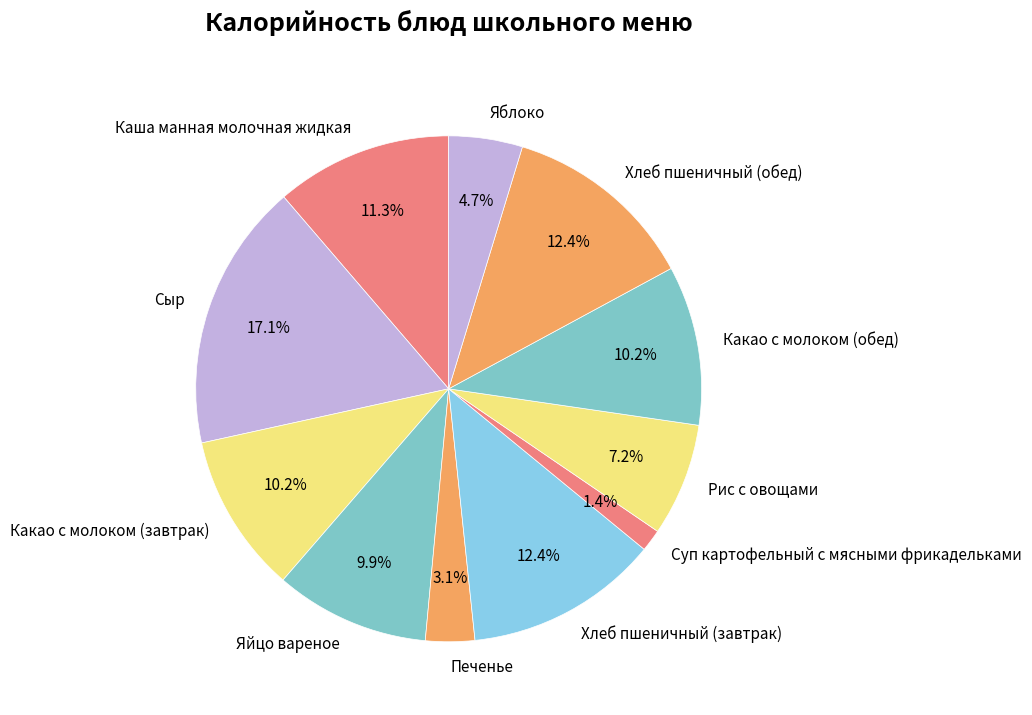

Does Какао с молоком (завтрак) represent more than half of the total?

No